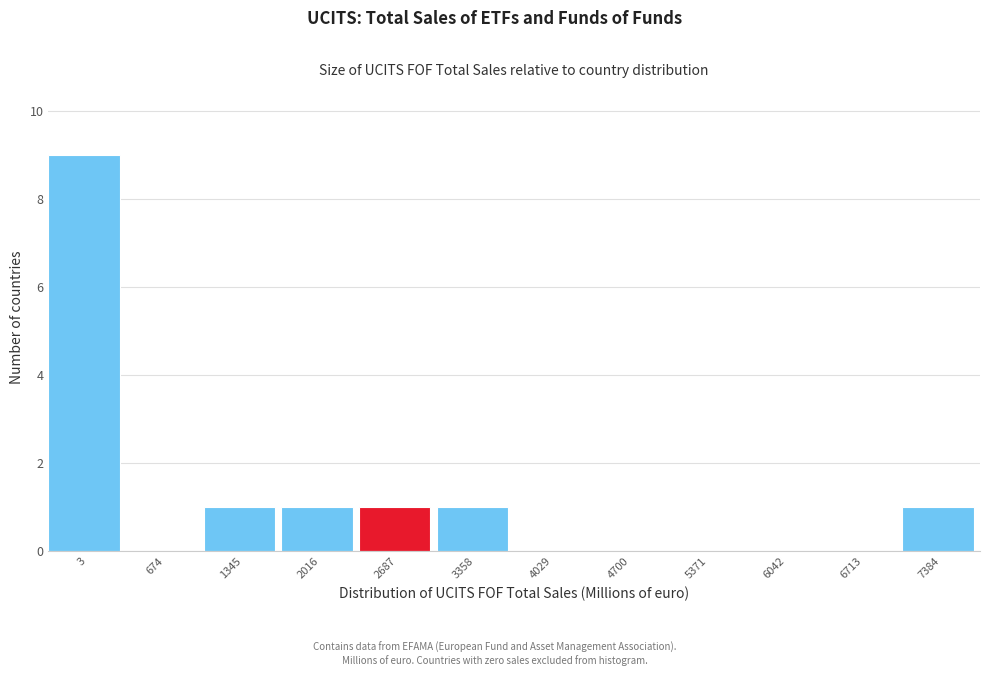

Reading left to right, transcribe all the data shown in this chart.

3=9	674=0	1345=1	2016=1	2687=1	3358=1	4029=0	4700=0	5371=0	6042=0	6713=0	7384=1